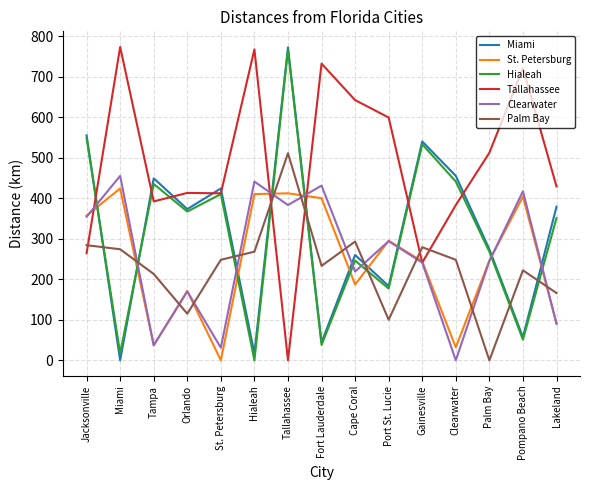

Does the chart display data point markers on the line(s)?

No